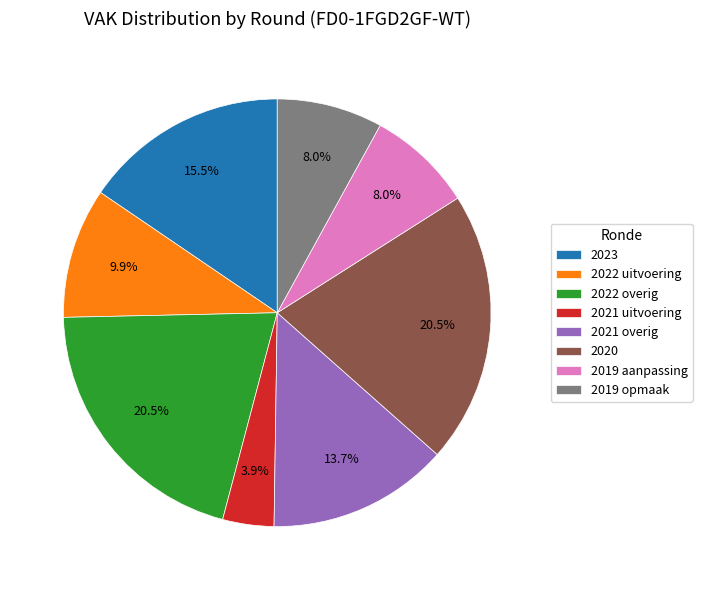

Which has a higher value, 2023 or 2019 opmaak?

2023